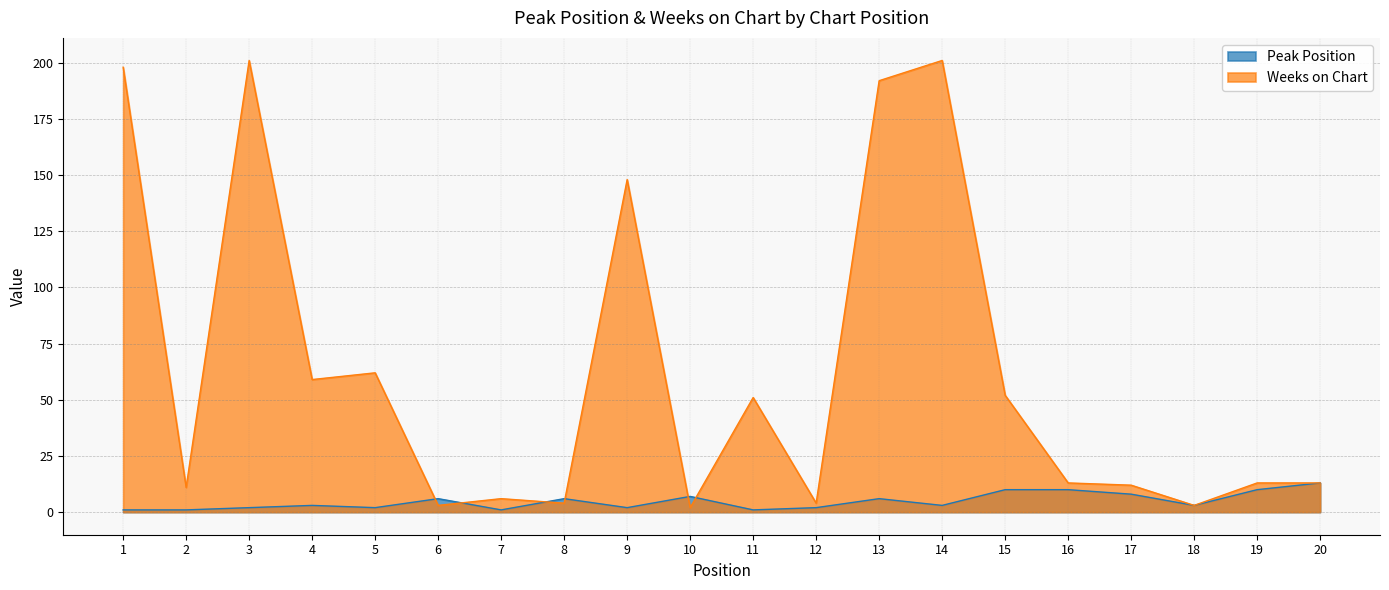

The value of Peak Position at 7 is 1. True or false?

True